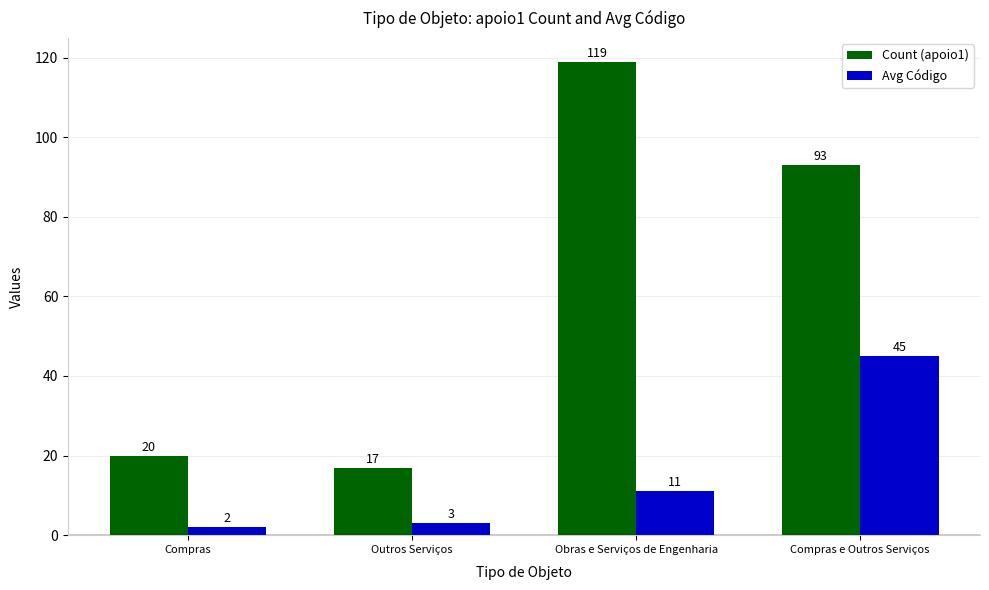

The Count (apoio1) series shows 22 at Compras e Outros Serviços. True or false?

False